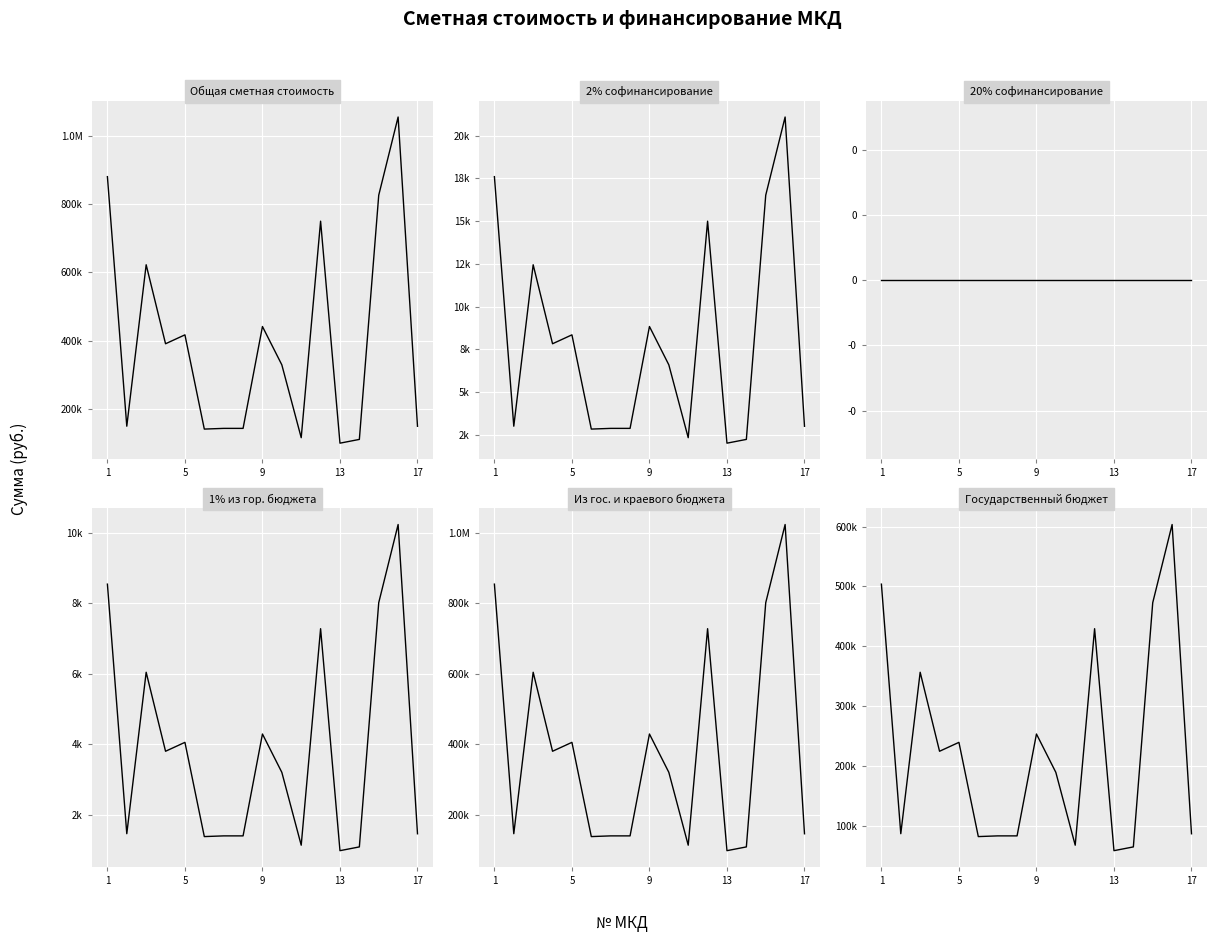

Rank the series at 14 from lowest to highest value.

20% софинансирование, 1% из гор. бюджета, 2% софинансирование, Государственный бюджет, Из гос. и краевого бюджета, Общая сметная стоимость